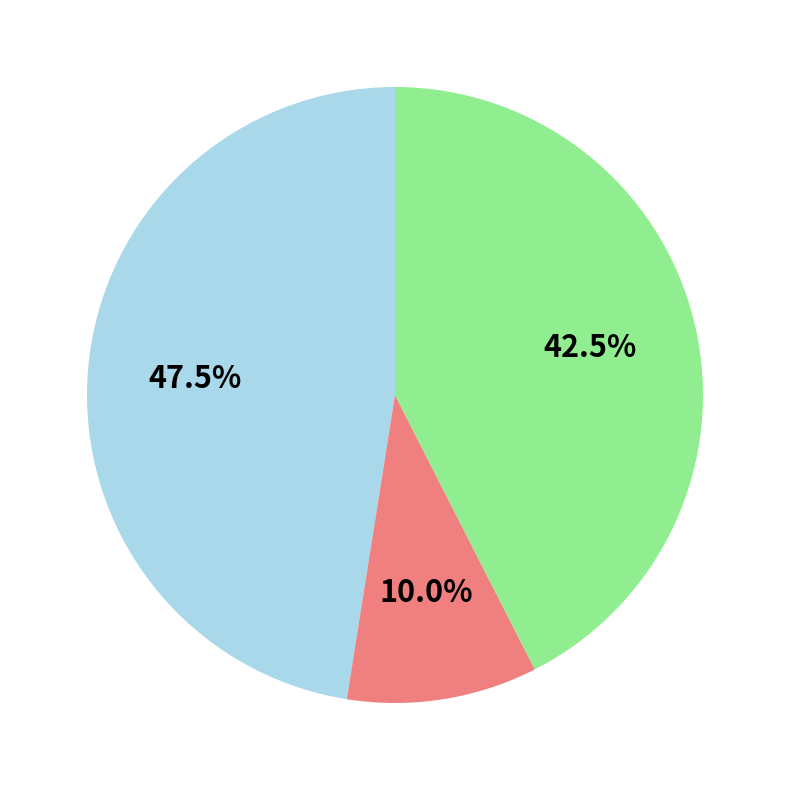

Count the number of slices in the pie.

3